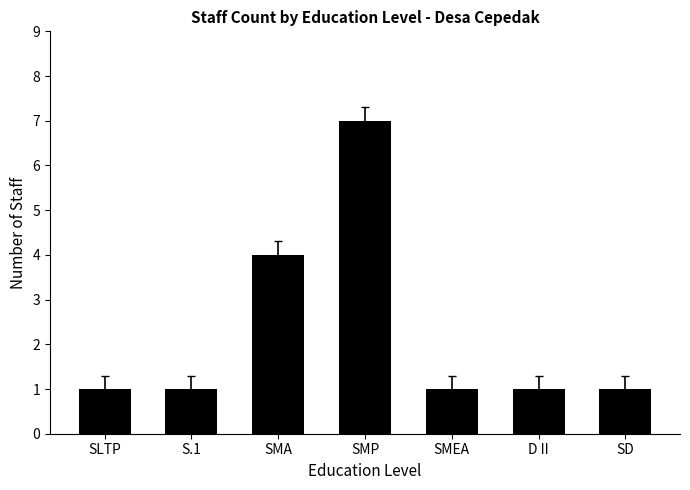

Which category has the highest value across all series?

SMP